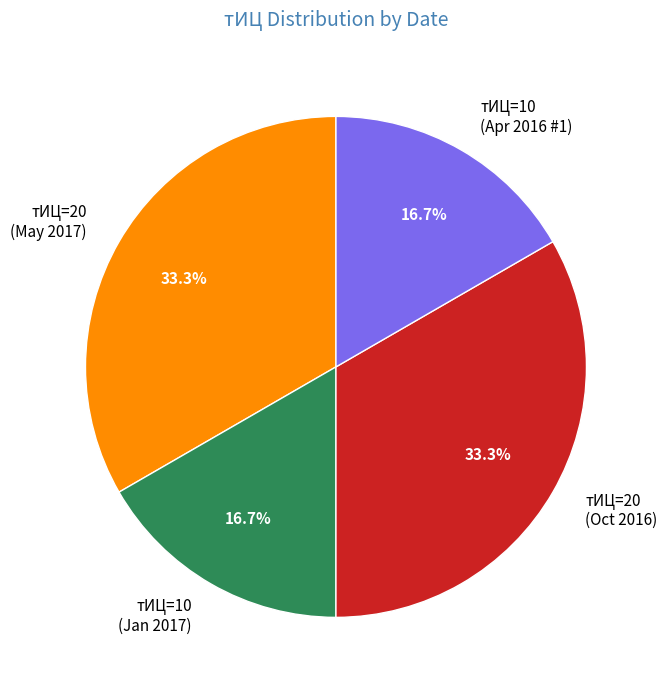

What is the ratio of the value at тИЦ=10 (Jan 2017) to the value at тИЦ=20 (May 2017)?

0.5